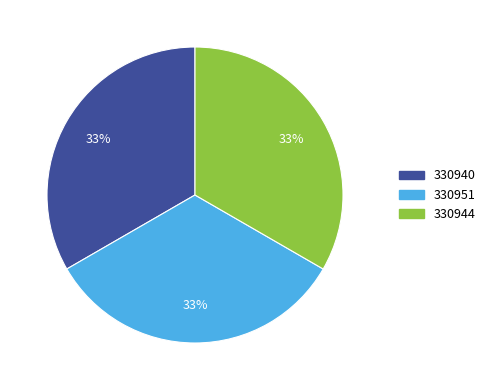

How many segments does this pie chart have?

3